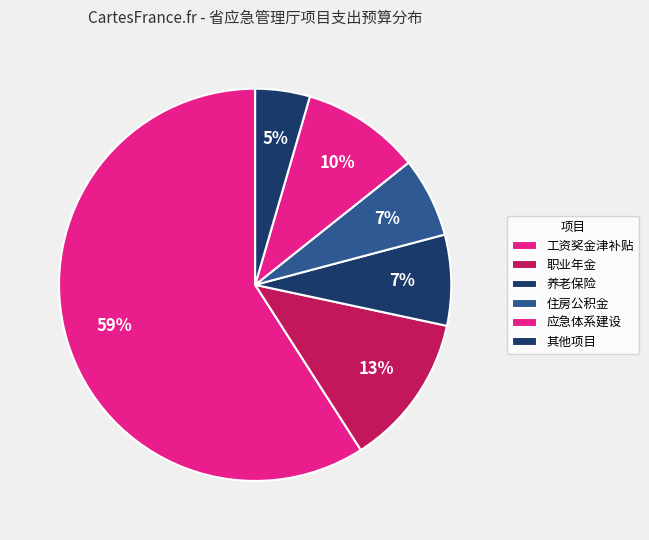

Count the number of slices in the pie.

6